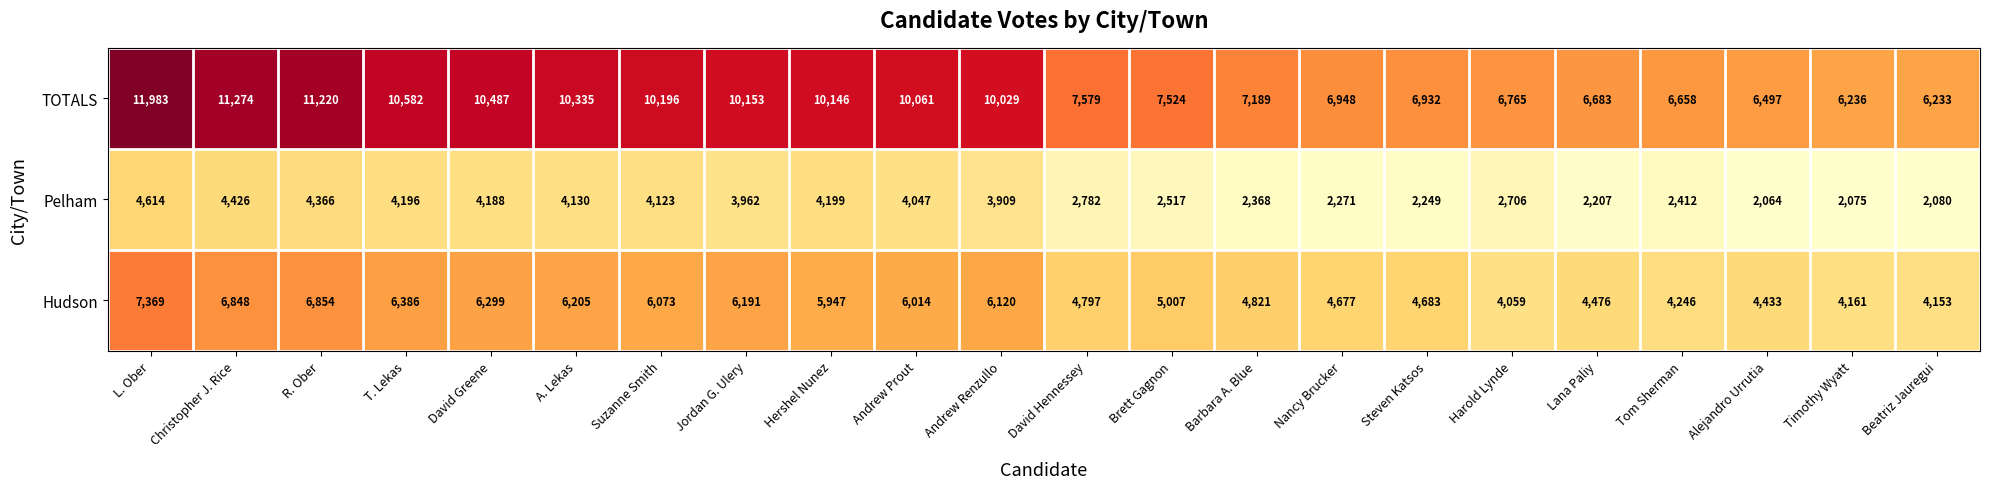

What is the minimum value for Pelham?

2064